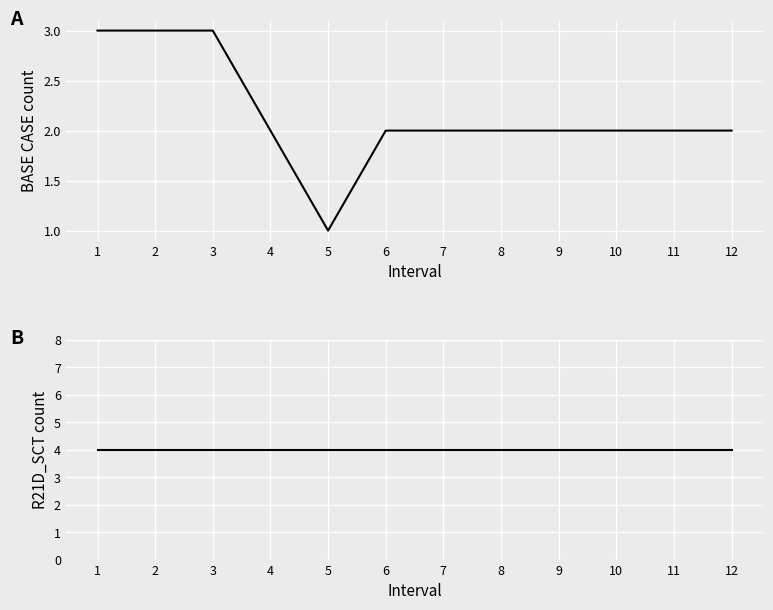

At which category is the sum across all series the highest?

1